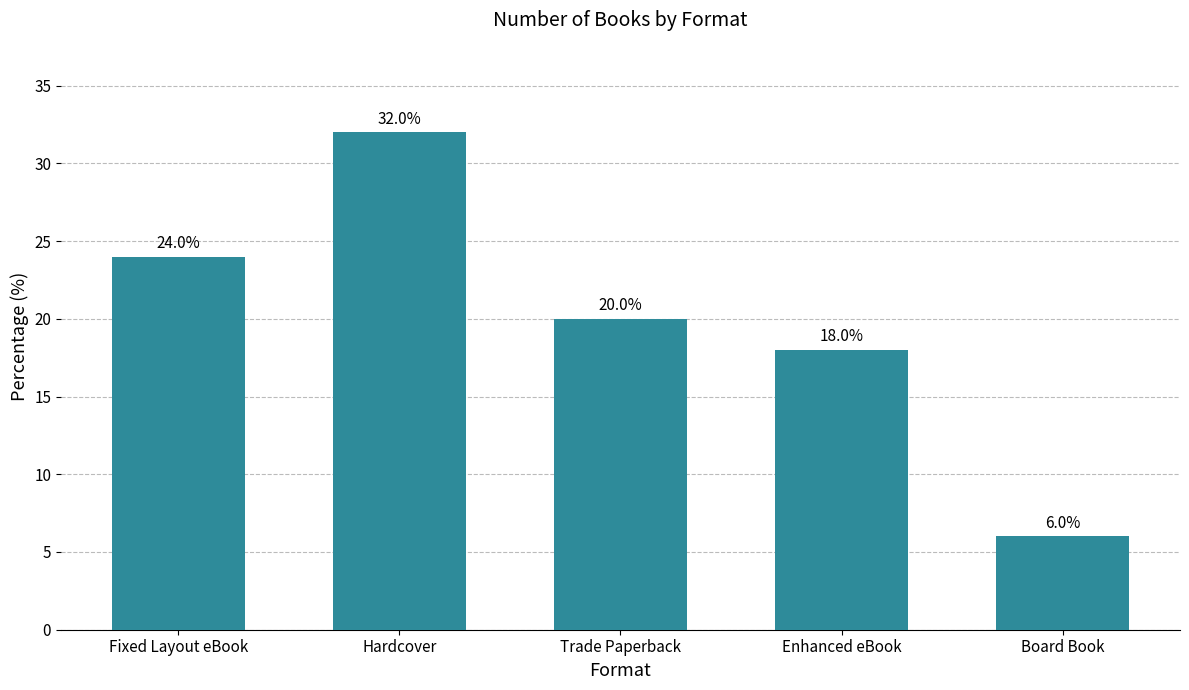

What is the sum of all values?

100